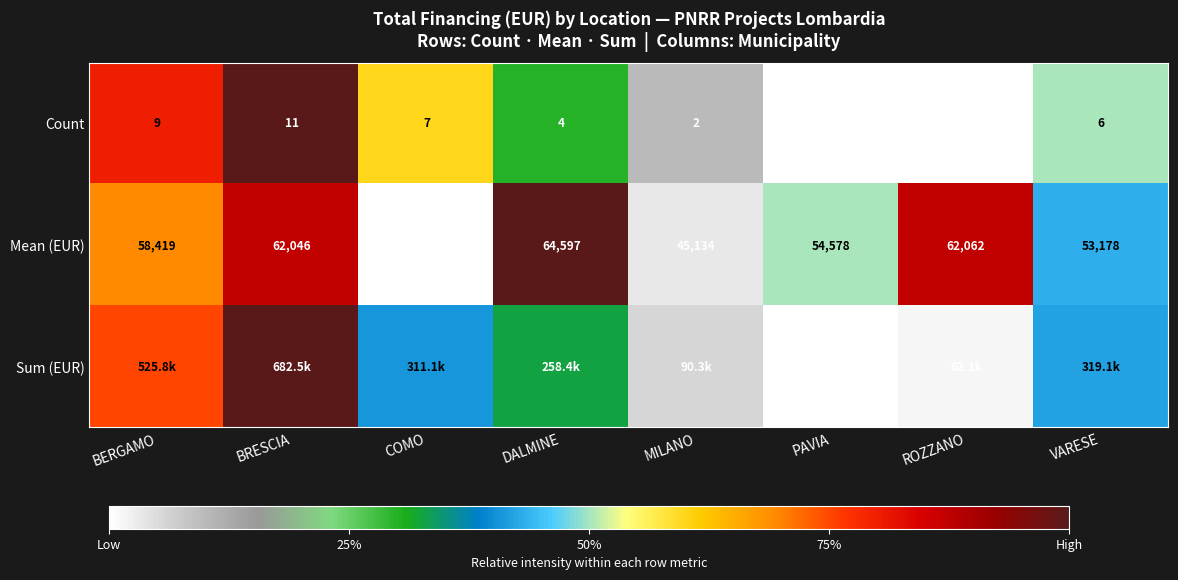

At which label is Count closest to 6?

VARESE